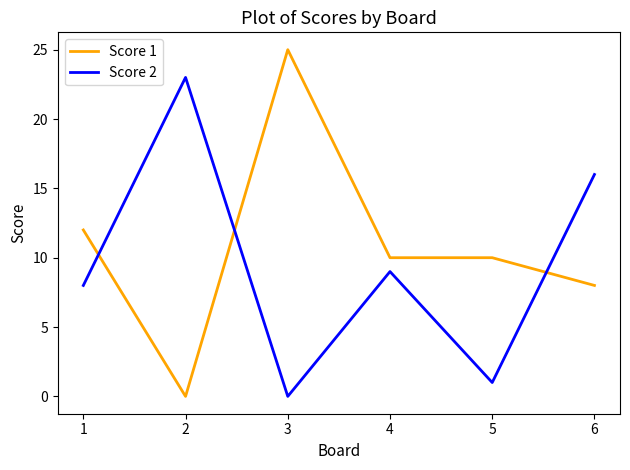

Which series has the largest range (max minus min)?

Score 1